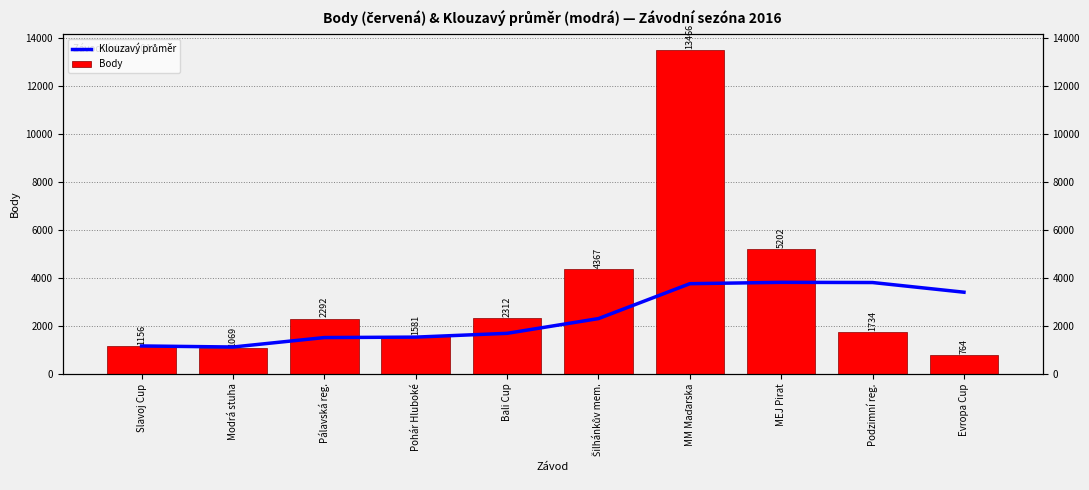

Which series changed the most between Pohár Hluboké and MM Maďarska?

Body